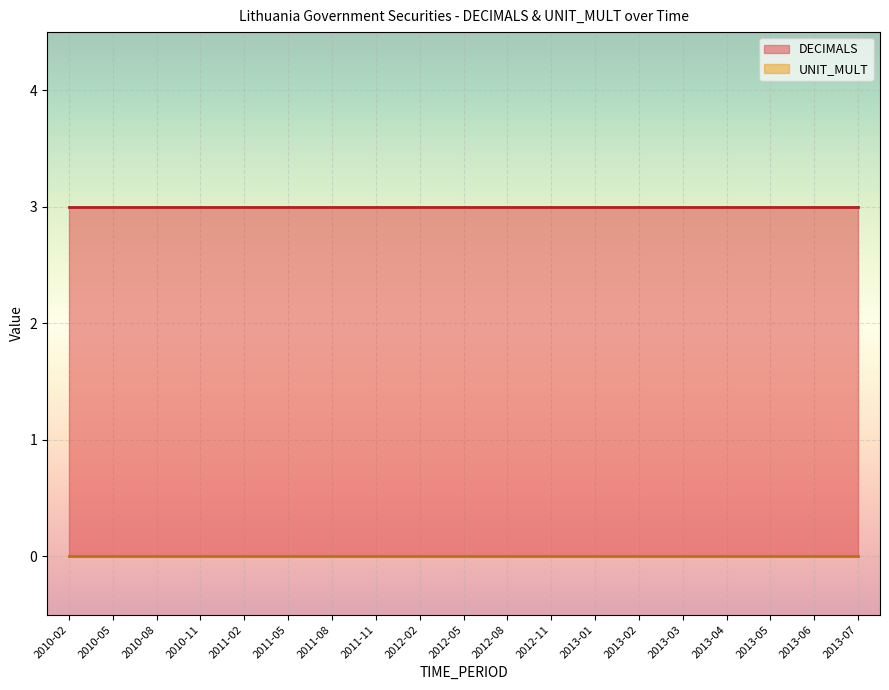

What is the label of the 2nd point from the left?

2010-05